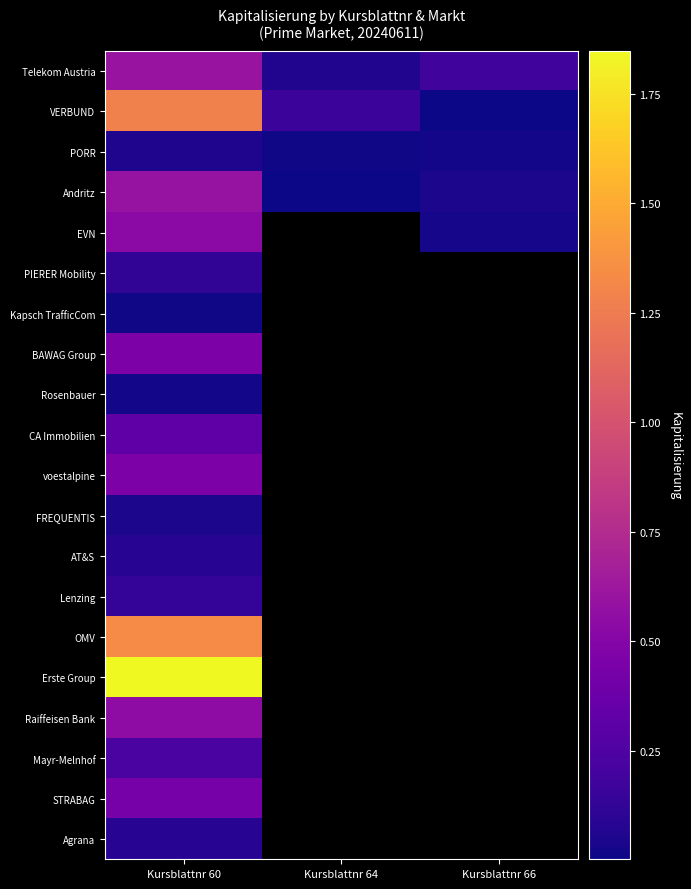

At how many categories does at least one series exceed 14565647378?

1